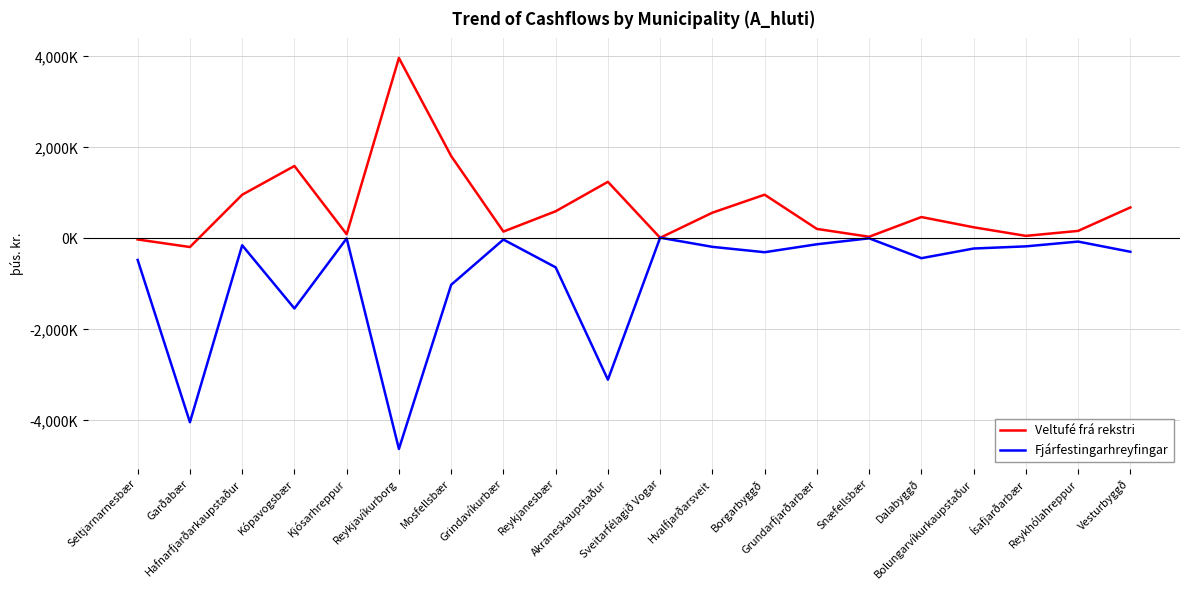

True or false: Veltufé frá rekstri and Fjárfestingarhreyfingar intersect in this chart.

True